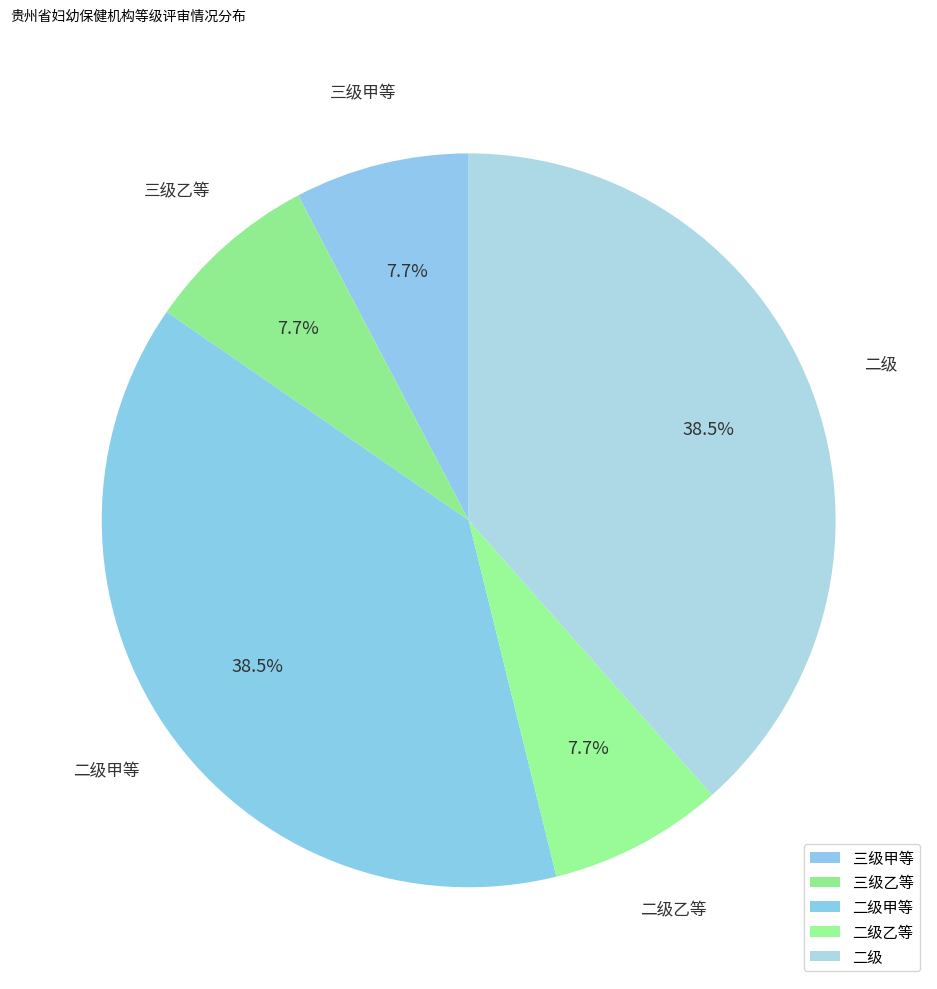

To the nearest percent, what is the difference between the 二级甲等 and 三级乙等 slice percentages?

31%